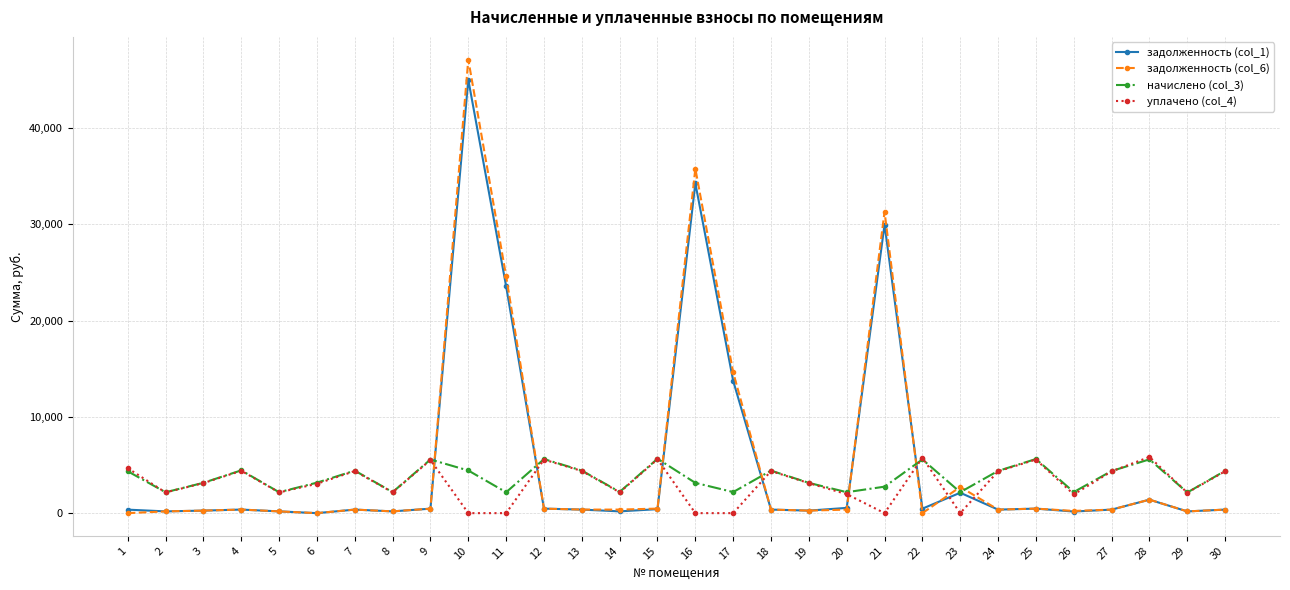

After their last crossing, which series has the higher values: задолженность (col_6) or уплачено (col_4)?

уплачено (col_4)